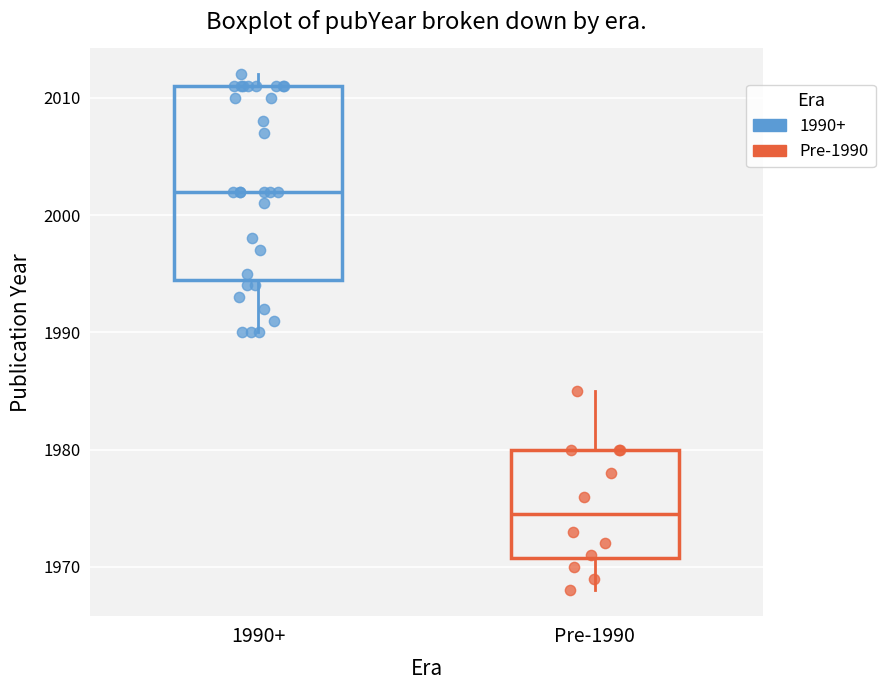

Which box is the tallest, from its lower edge to its upper edge?

1990+